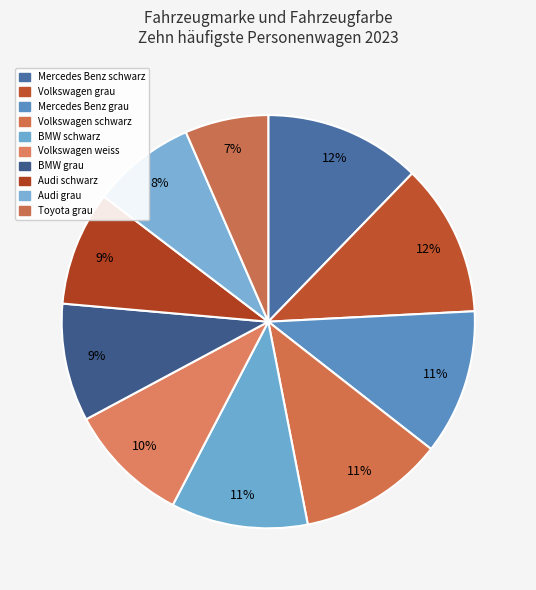

The BMW grau slice represents 9% of the pie. True or false?

True